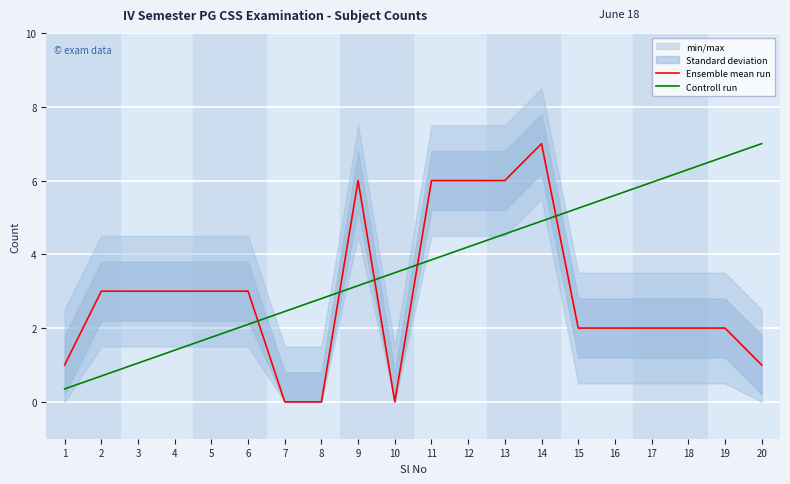

Which series has the largest total across all categories?

Controll run